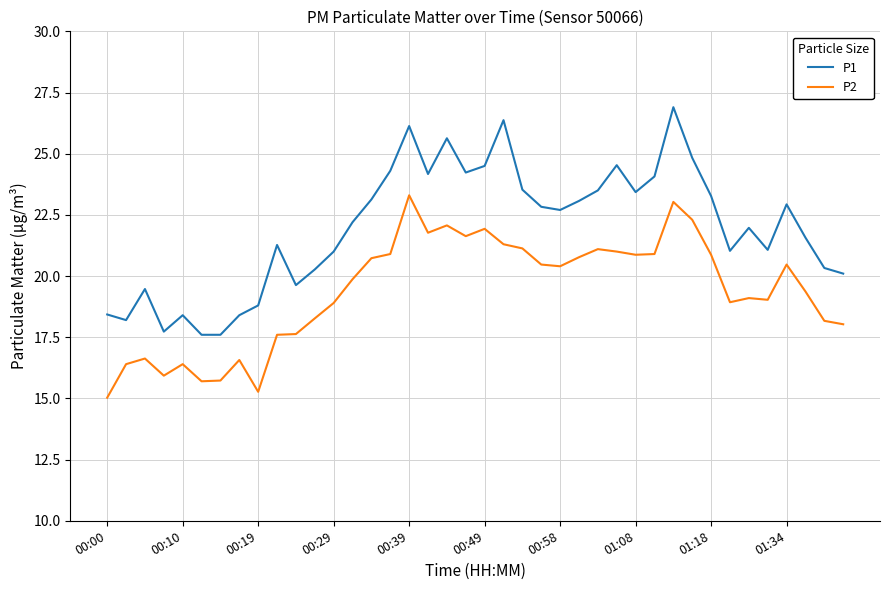

Which series has the largest total across all categories?

P1